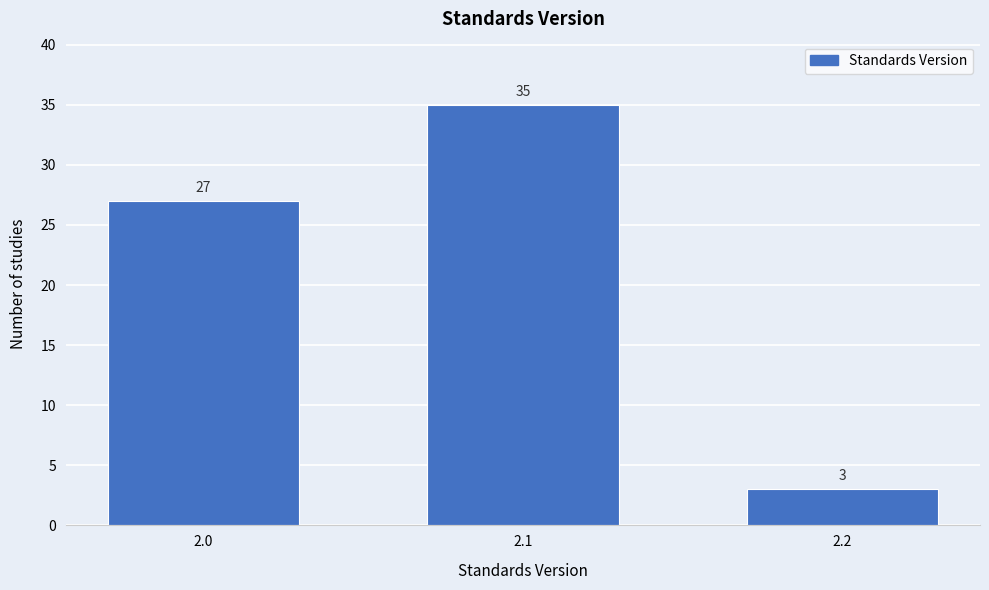

Reading right to left, what are all the values shown in this chart?

2.2=3	2.1=35	2.0=27